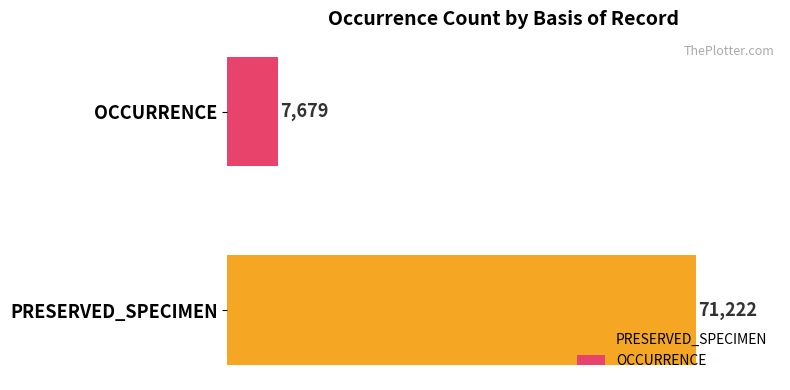

Which series has the widest spread of values?

PRESERVED_SPECIMEN